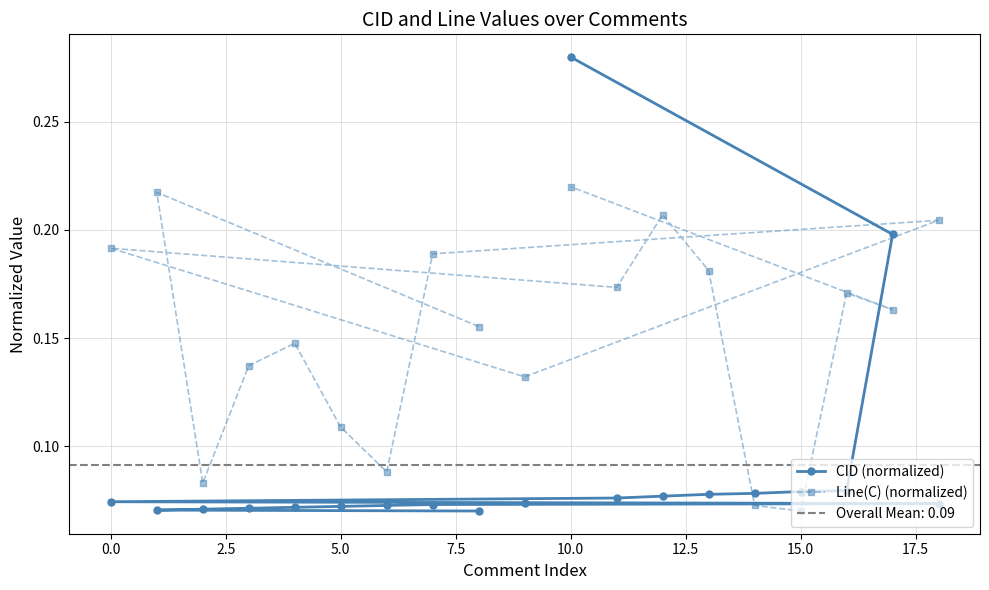

What is the average value of the CID (normalized) series?

0.1